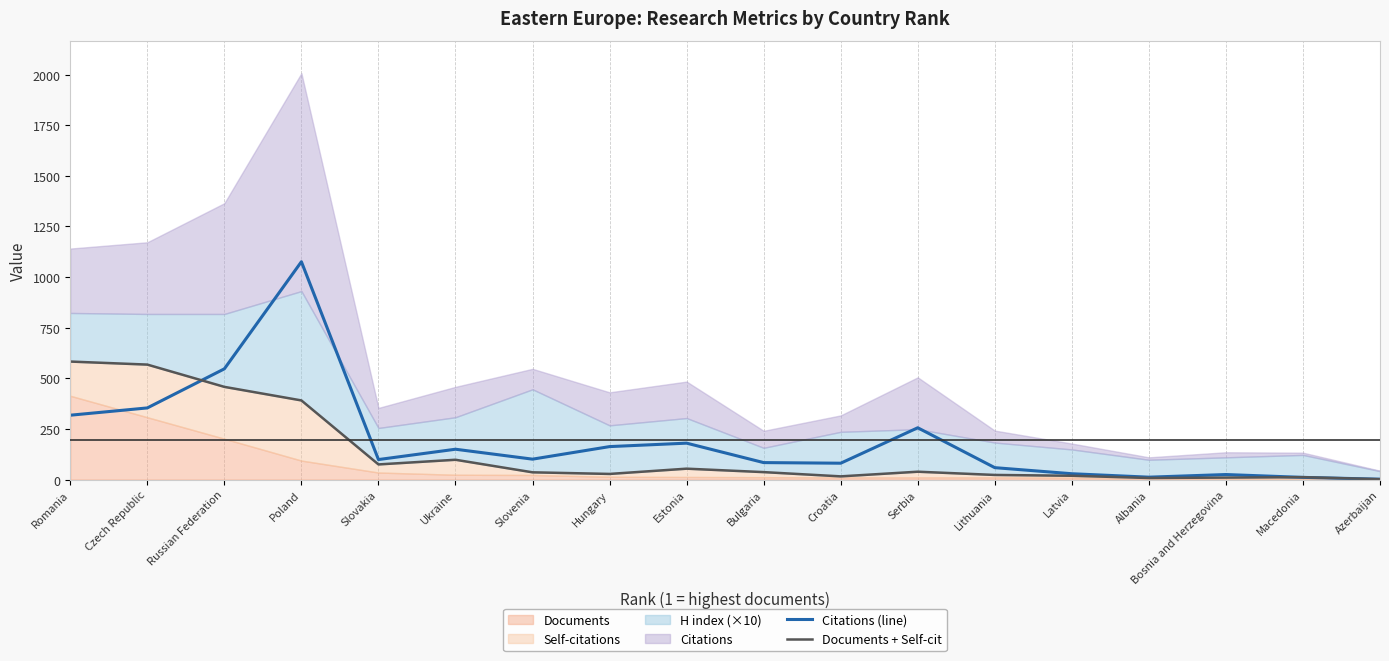

The value of Citations (line) at Slovakia is 99. True or false?

True